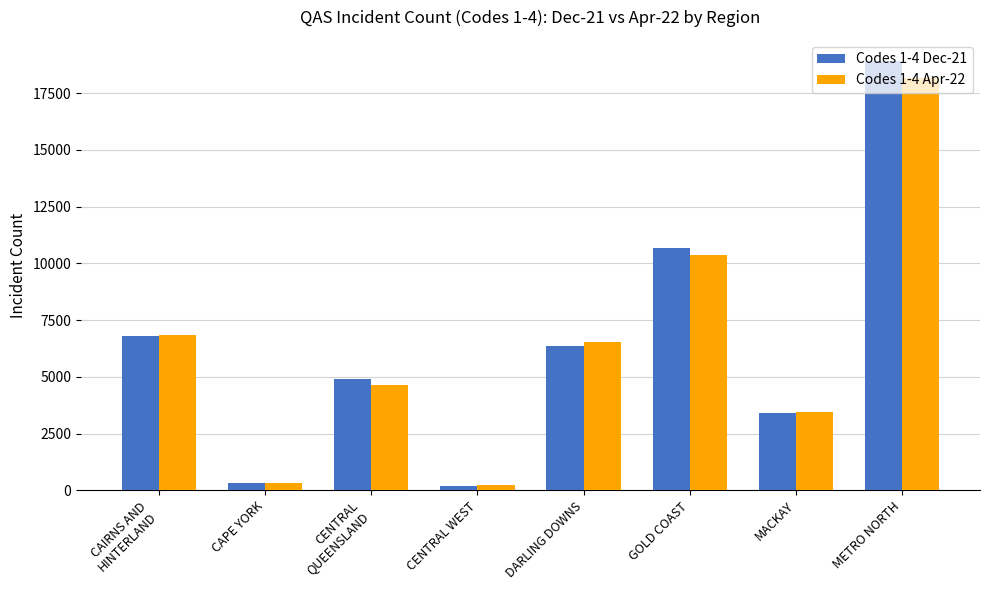

At how many categories does at least one series exceed 5033?

4